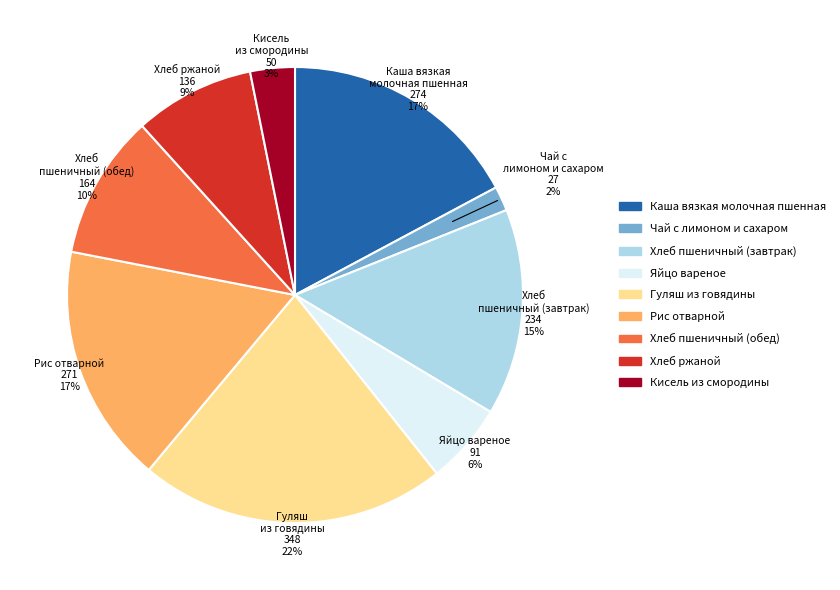

How many segments does this pie chart have?

9